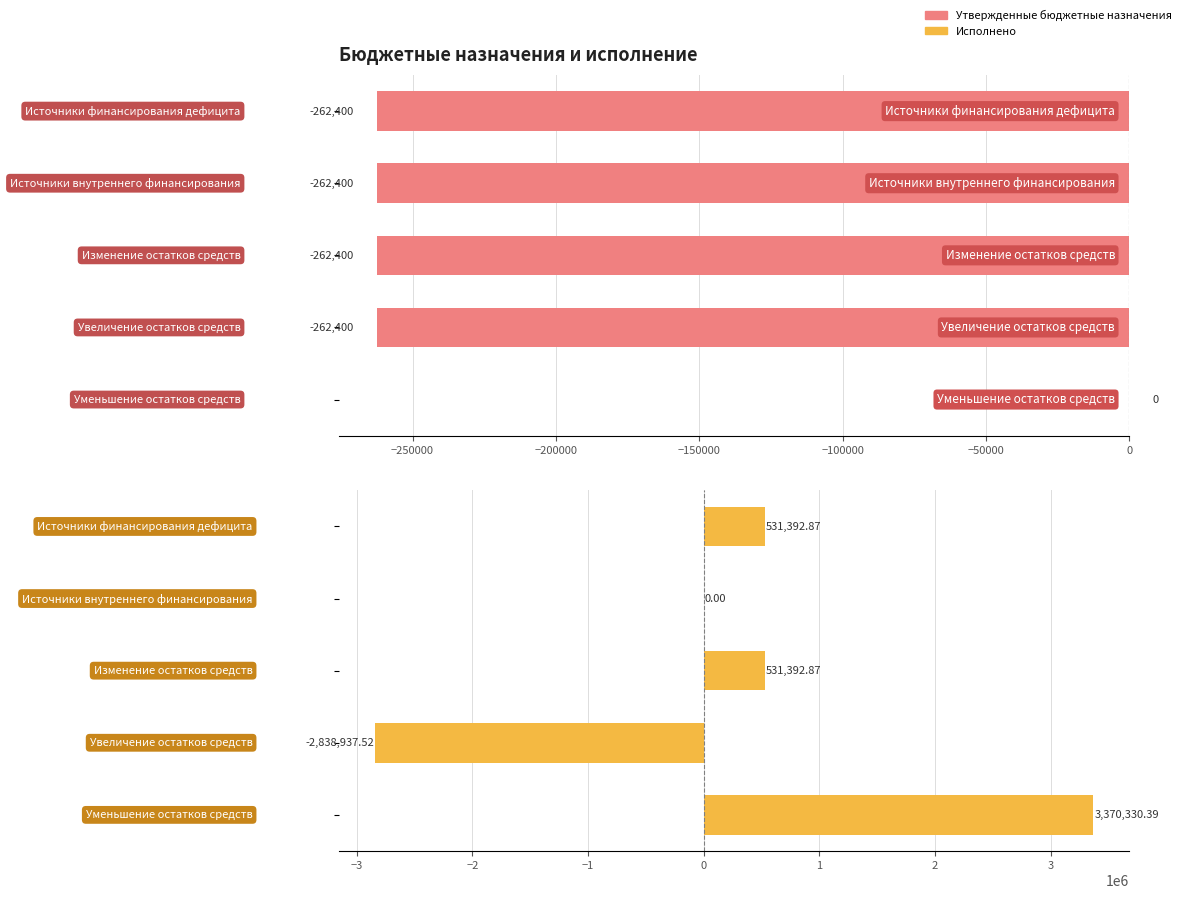

Reading left to right, what are all the values shown in this chart?

Утвержденные бюджетные назначения: -262400.0	-262400.0	-262400.0	-262400.0	0.0
Исполнено: 531392.9	0.0	531392.9	-2838937.5	3370330.4